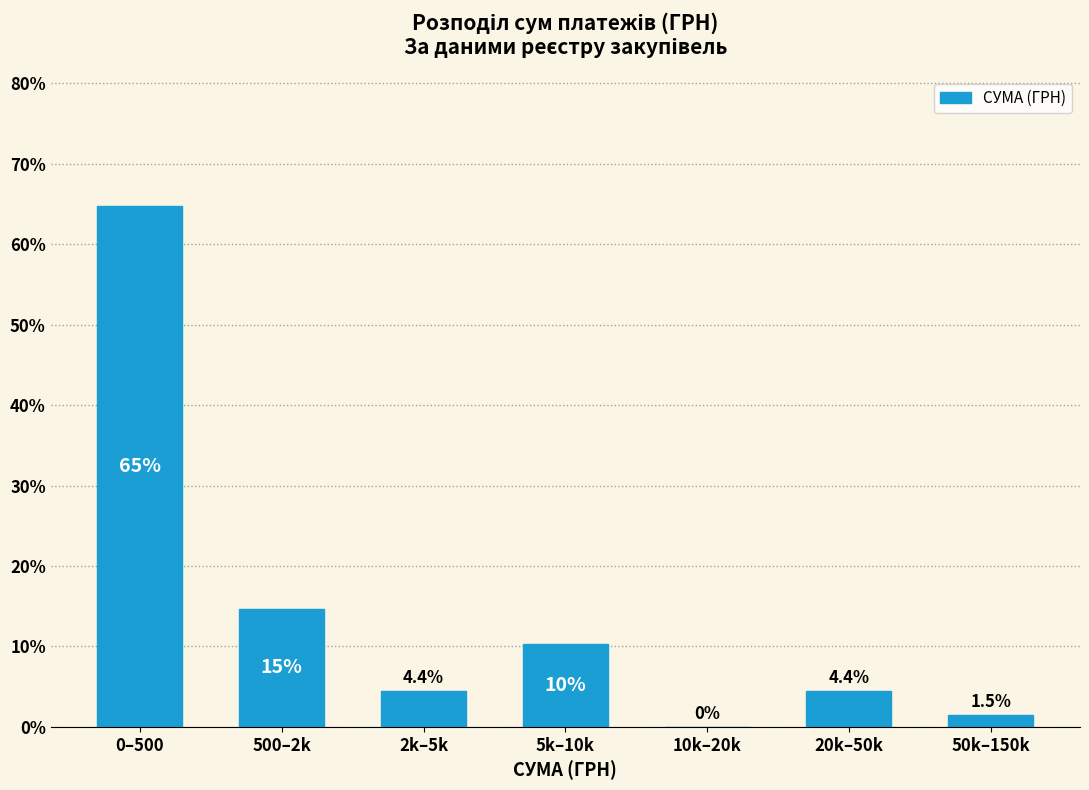

Reading right to left, list all the values displayed in this chart.

50k–150k=1.5	20k–50k=4.4	10k–20k=0.0	5k–10k=10.3	2k–5k=4.4	500–2k=14.7	0–500=64.7